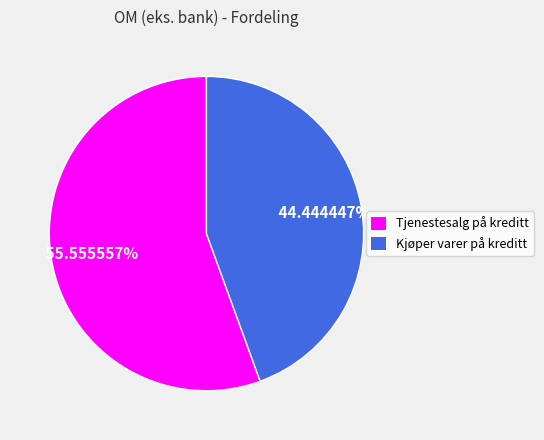

What is the ratio of the value at Kjøper varer på kreditt to the value at Tjenestesalg på kreditt?

0.8